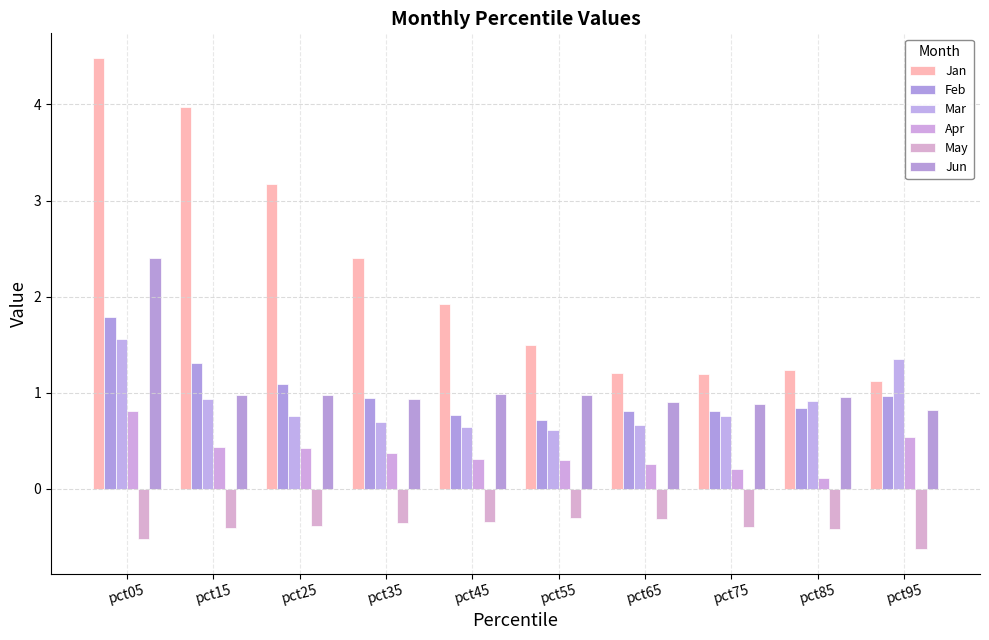

What is the difference between the maximum and minimum values in the Jun series?

1.6